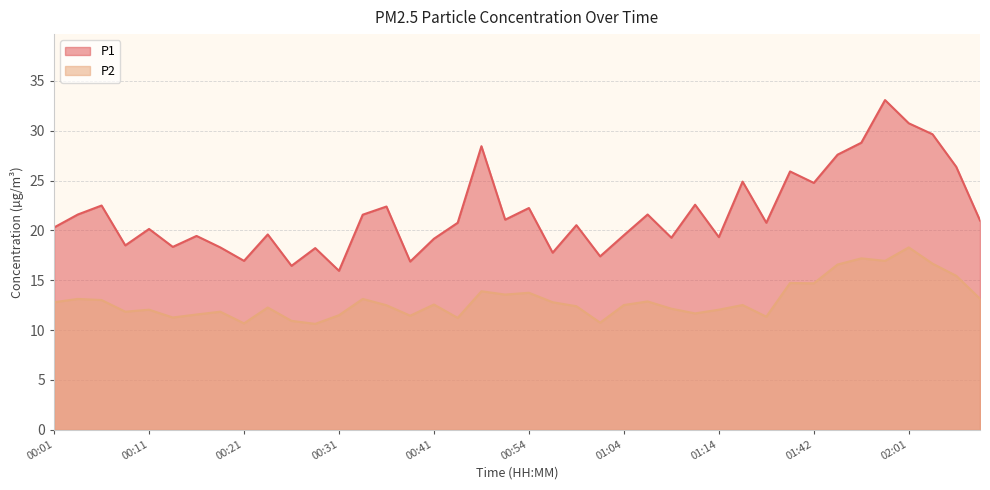

What is the total value across all series at 00:04?

34.7